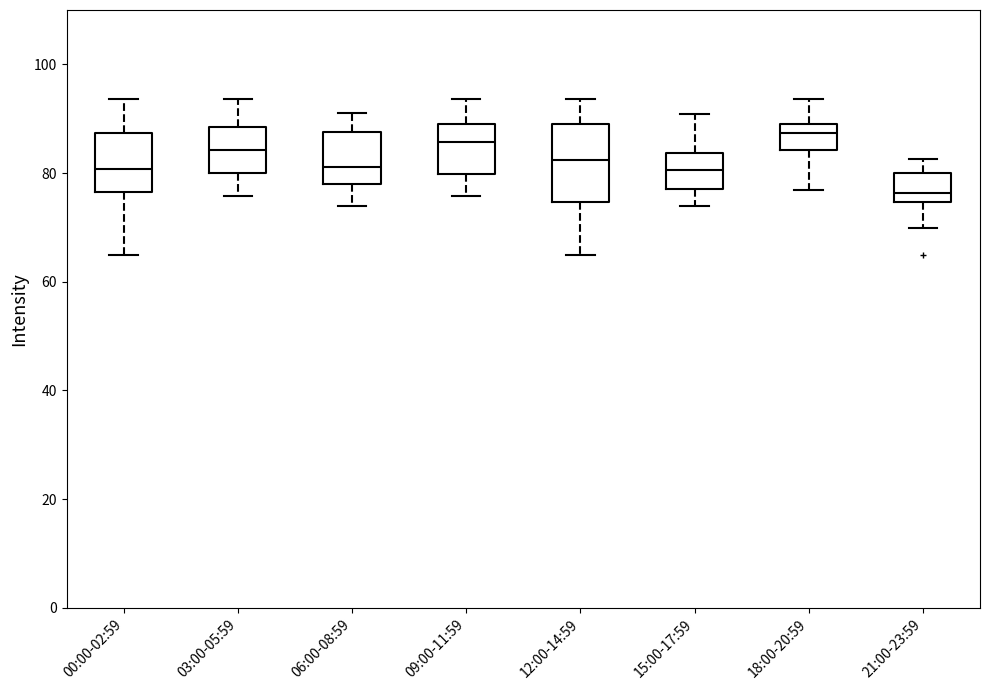

Reading left to right, read every box against the y-axis: the position of its median line, the range the box covers, and the ends of its whiskers. The values are not printed on the chart, so give them approximately, as read against the axis.

00:00-02:59: median 80, box 76 to 88, whiskers 64 to 94
03:00-05:59: median 84, box 80 to 88, whiskers 76 to 94
06:00-08:59: median 82, box 78 to 88, whiskers 74 to 90
09:00-11:59: median 86, box 80 to 90, whiskers 76 to 94
12:00-14:59: median 82, box 74 to 90, whiskers 64 to 94
15:00-17:59: median 80, box 78 to 84, whiskers 74 to 90
18:00-20:59: median 88, box 84 to 90, whiskers 76 to 94
21:00-23:59: median 76, box 74 to 80, whiskers 70 to 82